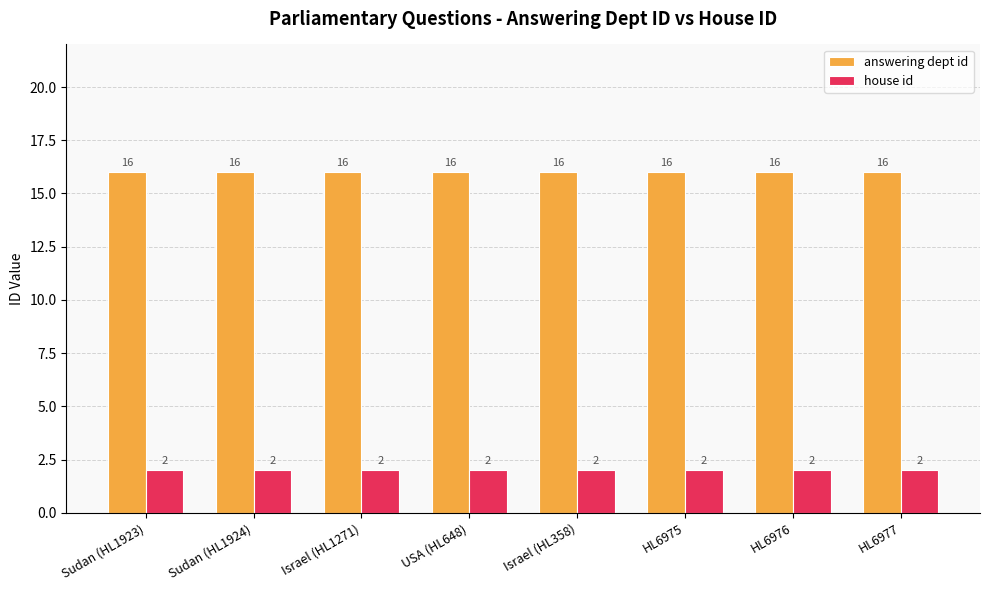

Read the answering dept id value at Israel (HL1271).

16